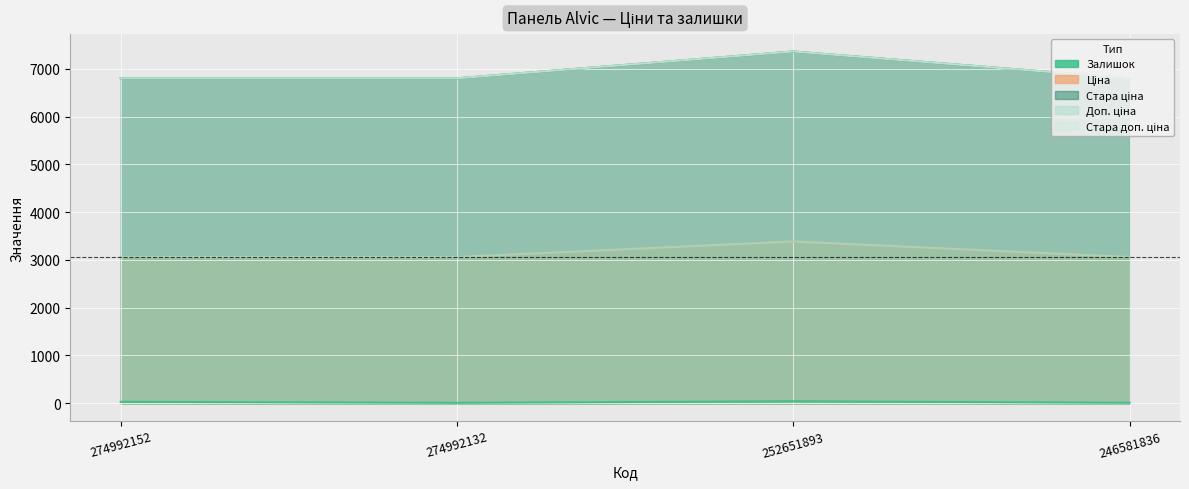

What is the spread (max minus min) of values at 246581836?

6789.2